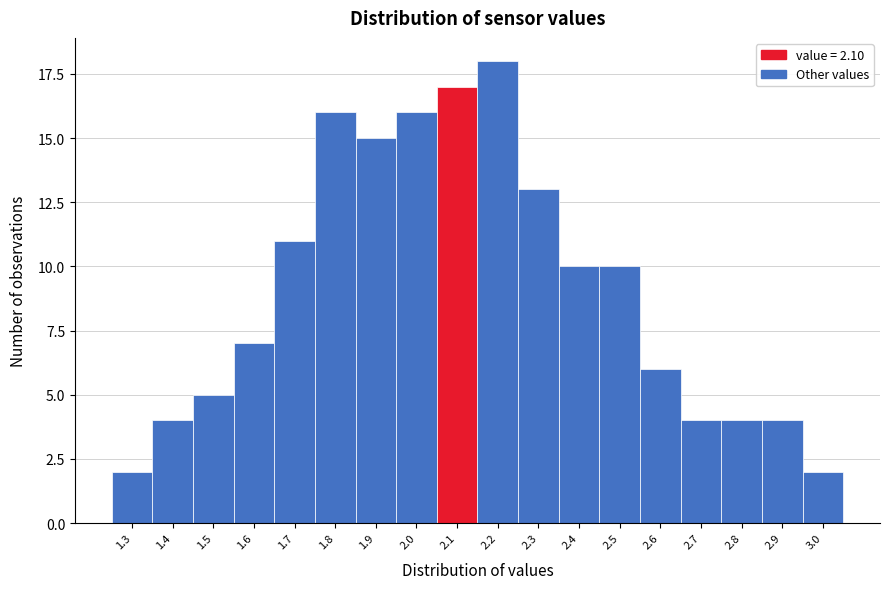

Reading left to right, list all the values displayed in this chart.

1.3=2	1.4=4	1.5=5	1.6=7	1.7=11	1.8=16	1.9=15	2.0=16	2.1=17	2.2=18	2.3=13	2.4=10	2.5=10	2.6=6	2.7=4	2.8=4	2.9=4	3.0=2